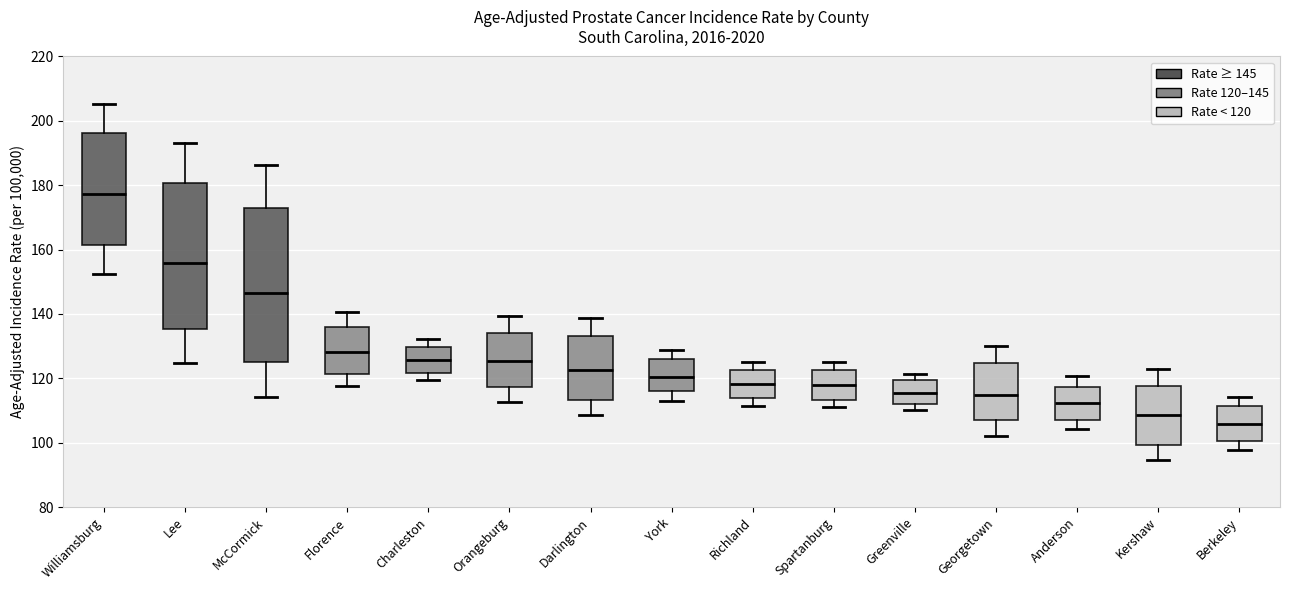

Reading left to right, transcribe this box plot: for each box, give where its median line is, the range the box spans, and where its two whiskers end, as read against the y-axis. The values are not printed on the chart, so give them approximately, as read against the axis.

Williamsburg: median 178, box 162 to 196, whiskers 152 to 206
Lee: median 156, box 136 to 180, whiskers 124 to 194
McCormick: median 146, box 124 to 172, whiskers 114 to 186
Florence: median 128, box 122 to 136, whiskers 118 to 140
Charleston: median 126, box 122 to 130, whiskers 120 to 132
Orangeburg: median 126, box 118 to 134, whiskers 112 to 140
Darlington: median 122, box 114 to 134, whiskers 108 to 138
York: median 120, box 116 to 126, whiskers 114 to 128
Richland: median 118, box 114 to 122, whiskers 112 to 126
Spartanburg: median 118, box 114 to 122, whiskers 112 to 126
Greenville: median 116, box 112 to 120, whiskers 110 to 122
Georgetown: median 114, box 106 to 124, whiskers 102 to 130
Anderson: median 112, box 108 to 118, whiskers 104 to 120
Kershaw: median 108, box 100 to 118, whiskers 94 to 122
Berkeley: median 106, box 100 to 112, whiskers 98 to 114